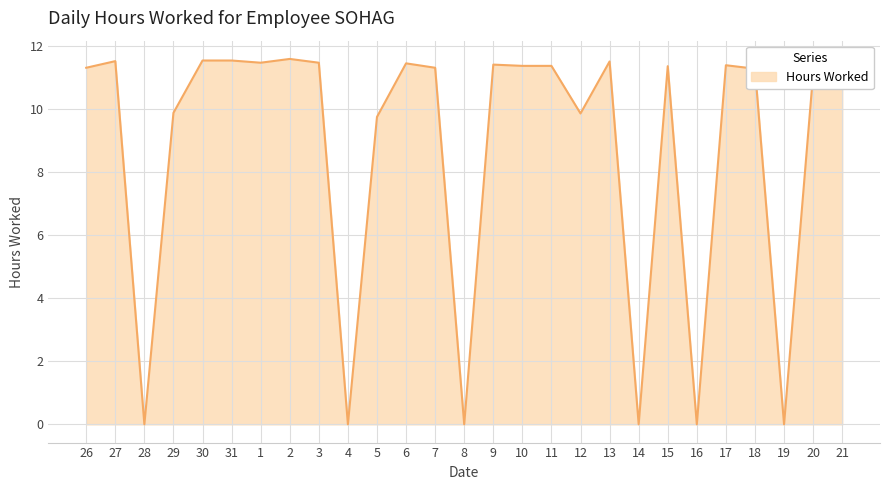

What is the maximum value shown in the chart?

11.6